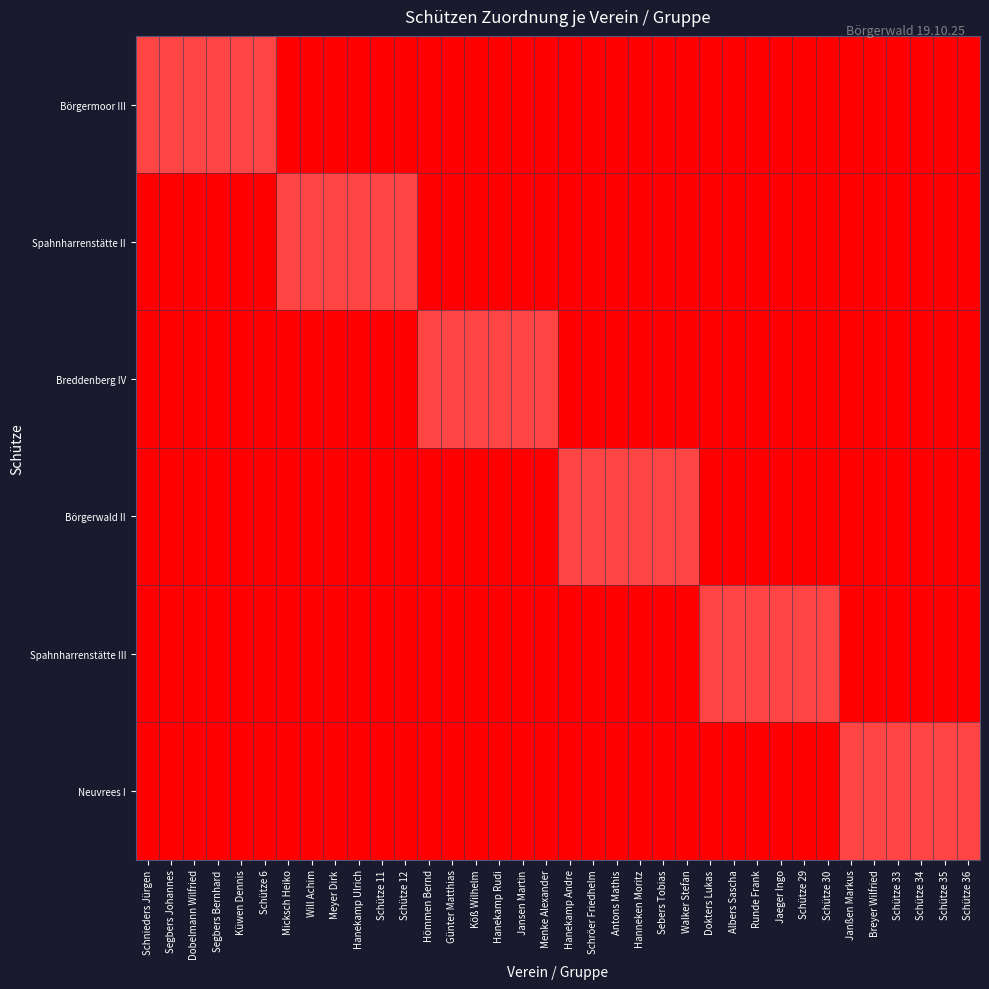

Which series has the widest spread of values?

Börgermoor III